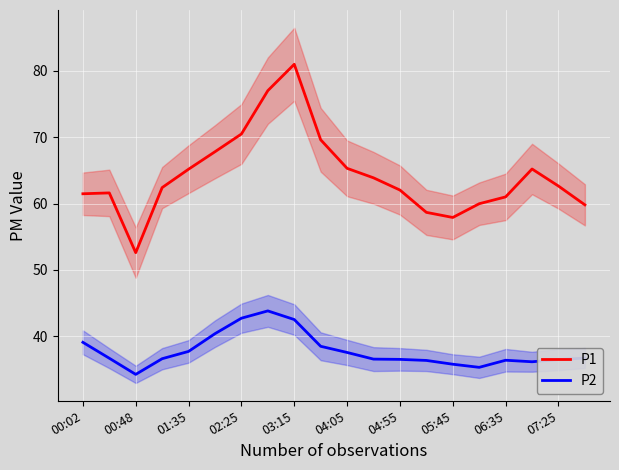

What is the maximum value for P1?

81.0